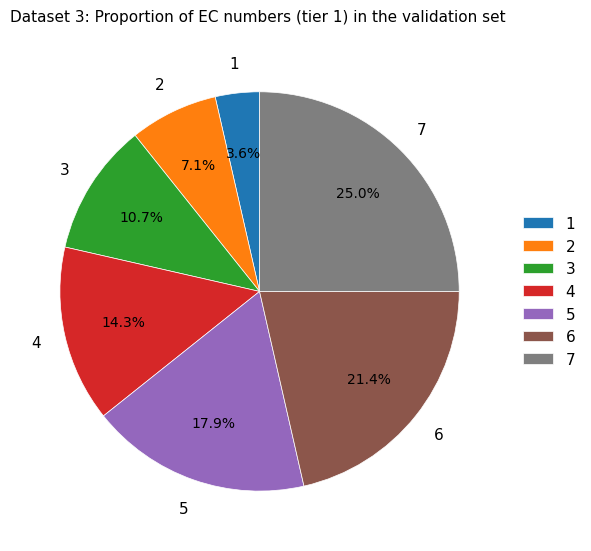

Is the sum of 7 and 4 greater than half?

No